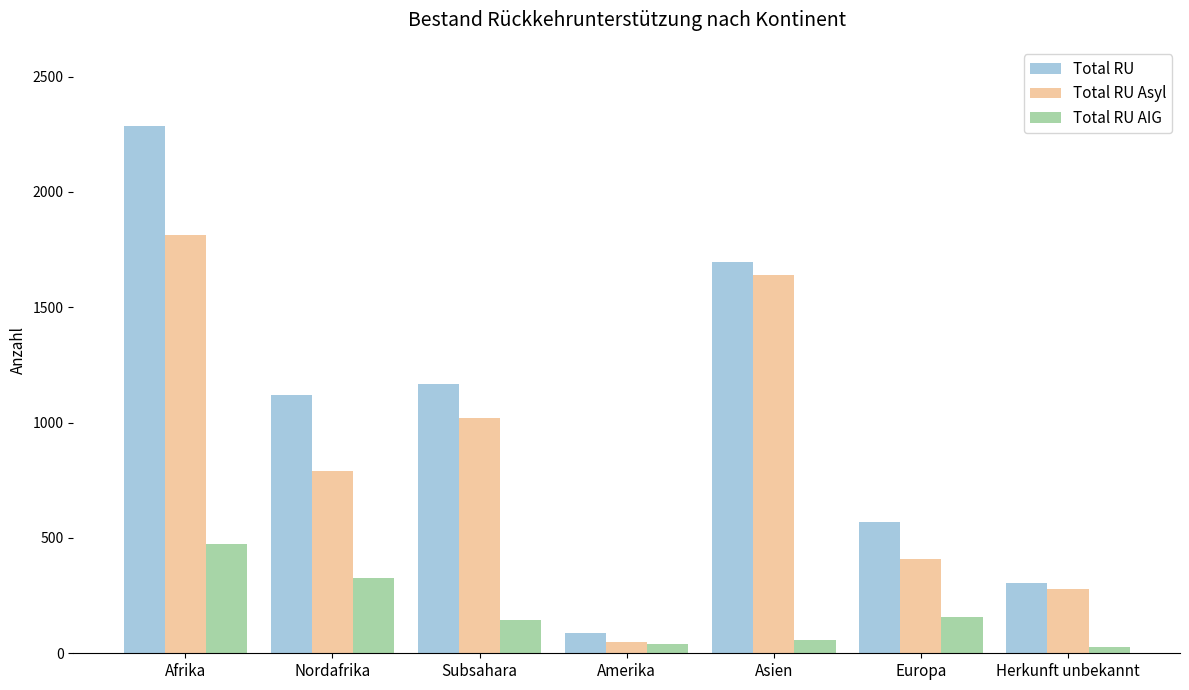

Reading left to right, extract all data points from this chart.

Total RU: 2286	1120	1166	87	1698	567	306
Total RU Asyl: 1812	792	1020	48	1640	410	278
Total RU AIG: 474	328	146	39	58	157	28